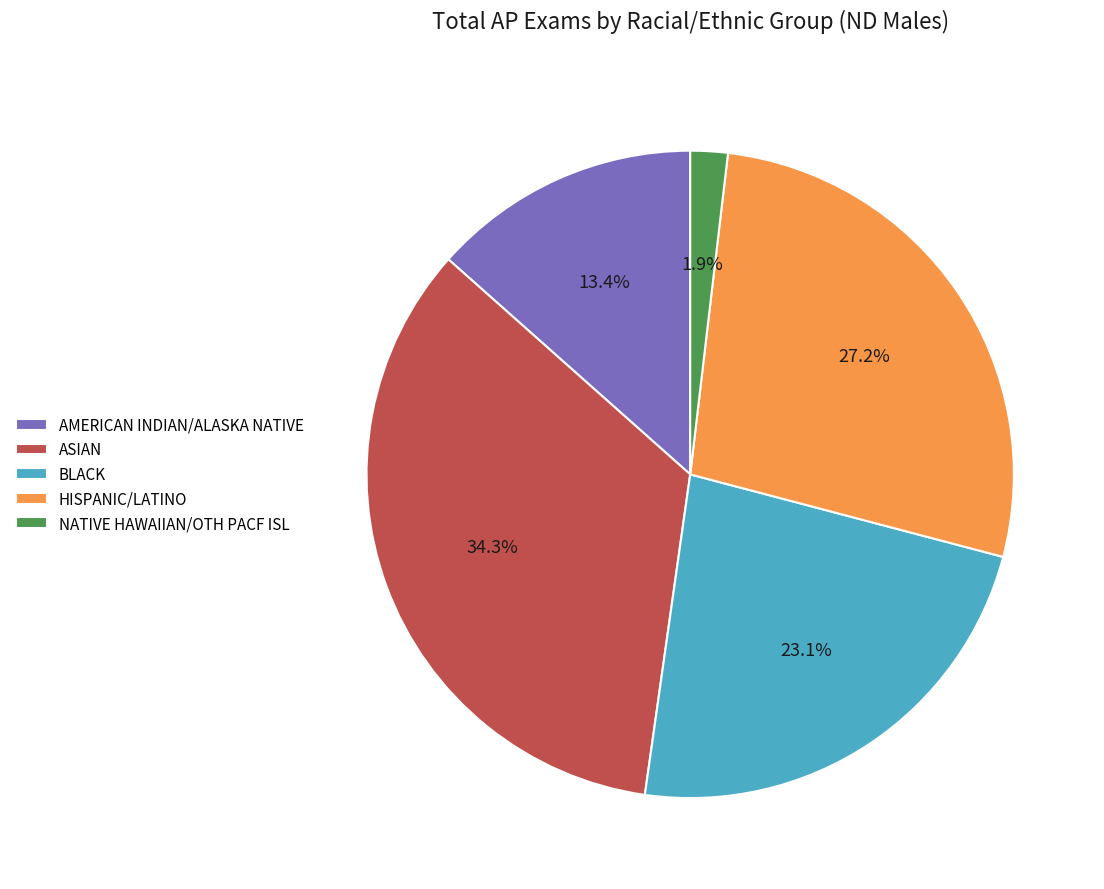

Which slice is the smallest?

NATIVE HAWAIIAN/OTH PACF ISL